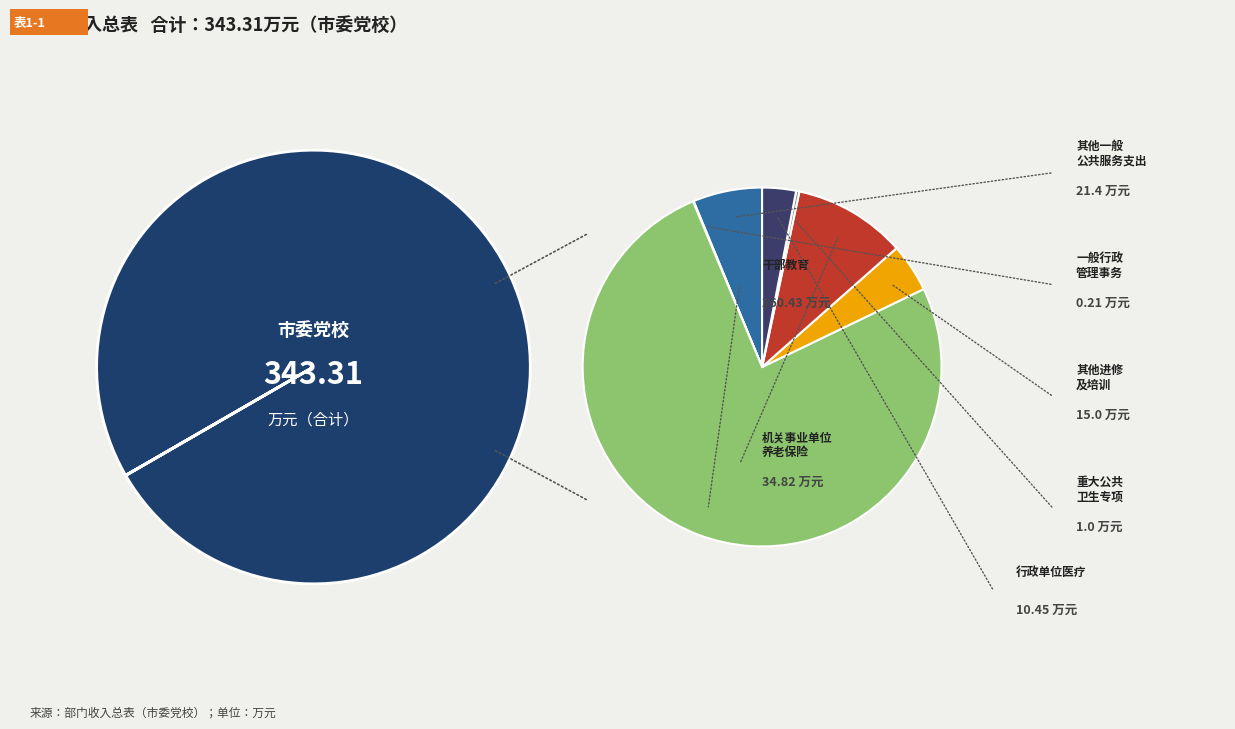

Does any single category account for the majority?

Yes